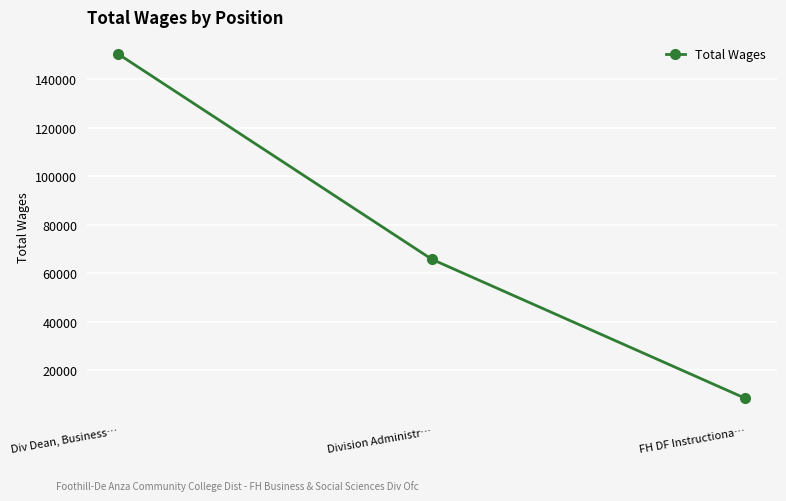

What is the difference between the maximum and minimum values?

141935